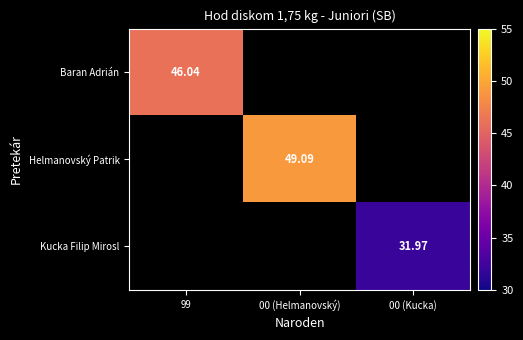

True or false: Kucka Filip Mirosl has a value of 17.0 at 00 (Kucka).

False